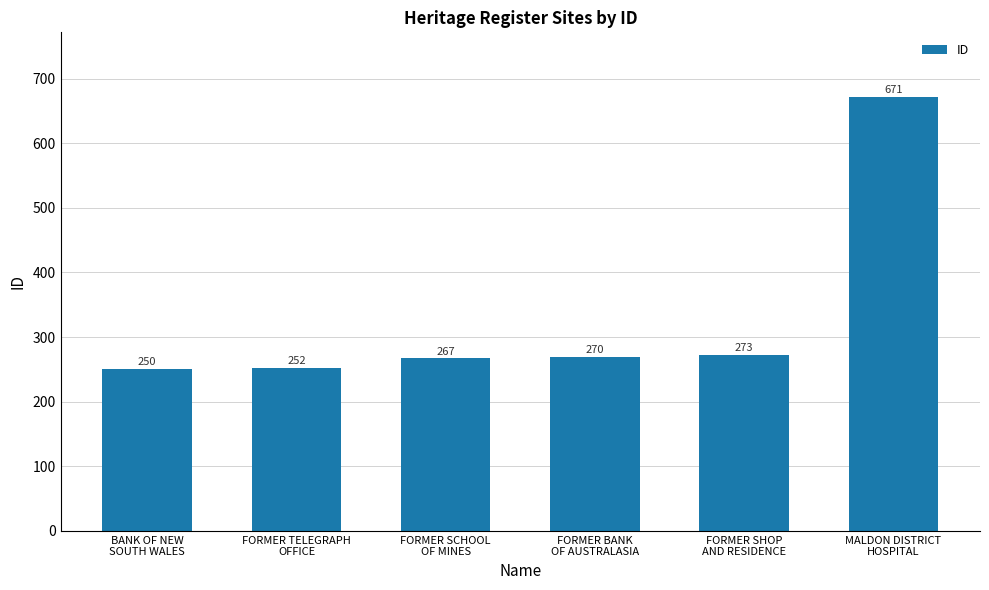

Reading left to right, extract all data points from this chart.

250	252	267	270	273	671